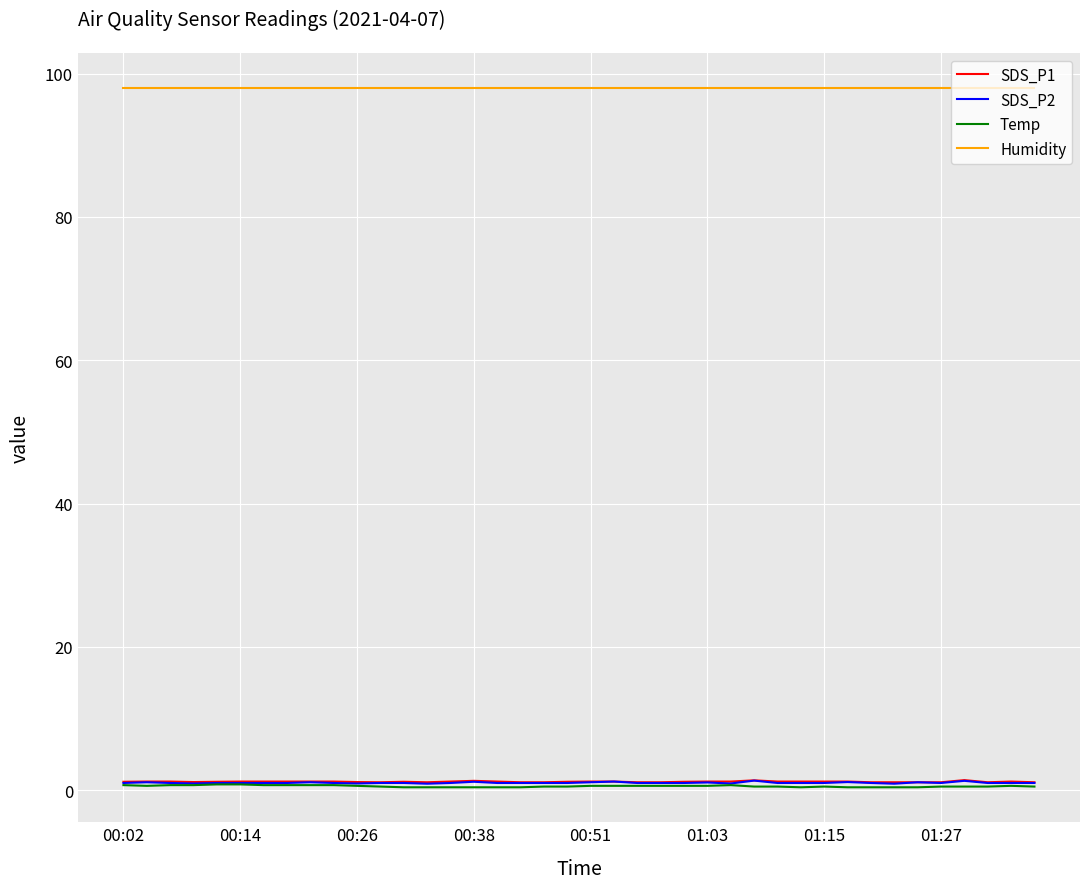

True or false: Temp and Humidity intersect in this chart.

False